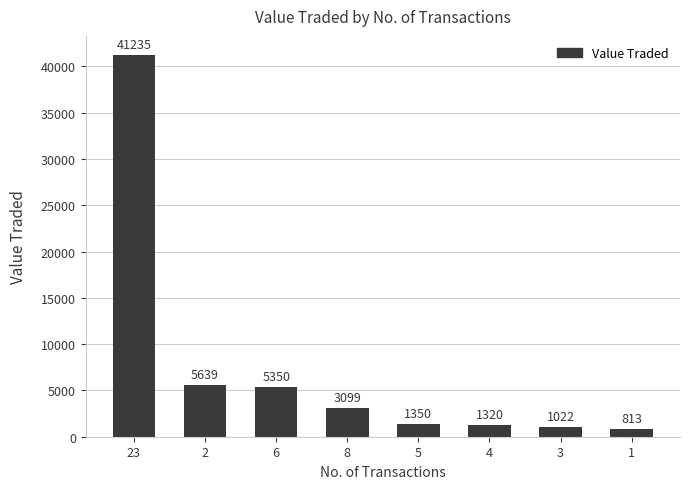

List the labels in order of value, smallest first.

1, 3, 4, 5, 8, 6, 2, 23